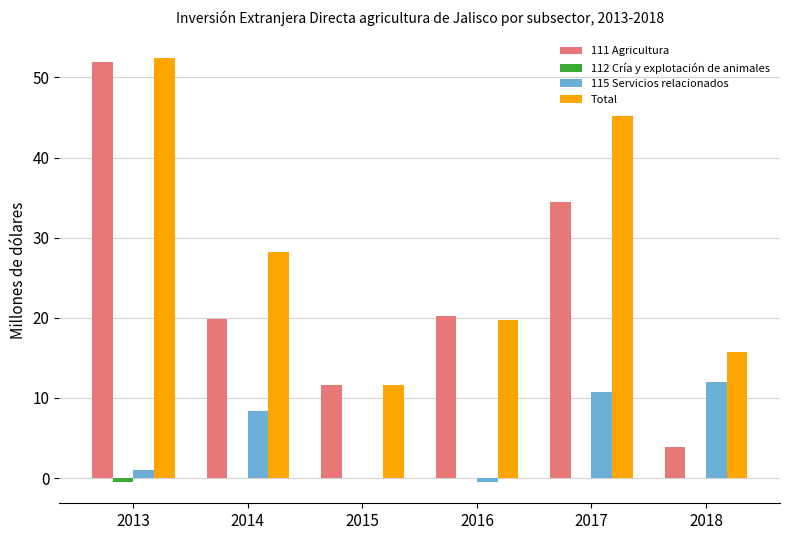

What is the sum of all 115 Servicios relacionados values?

31.7